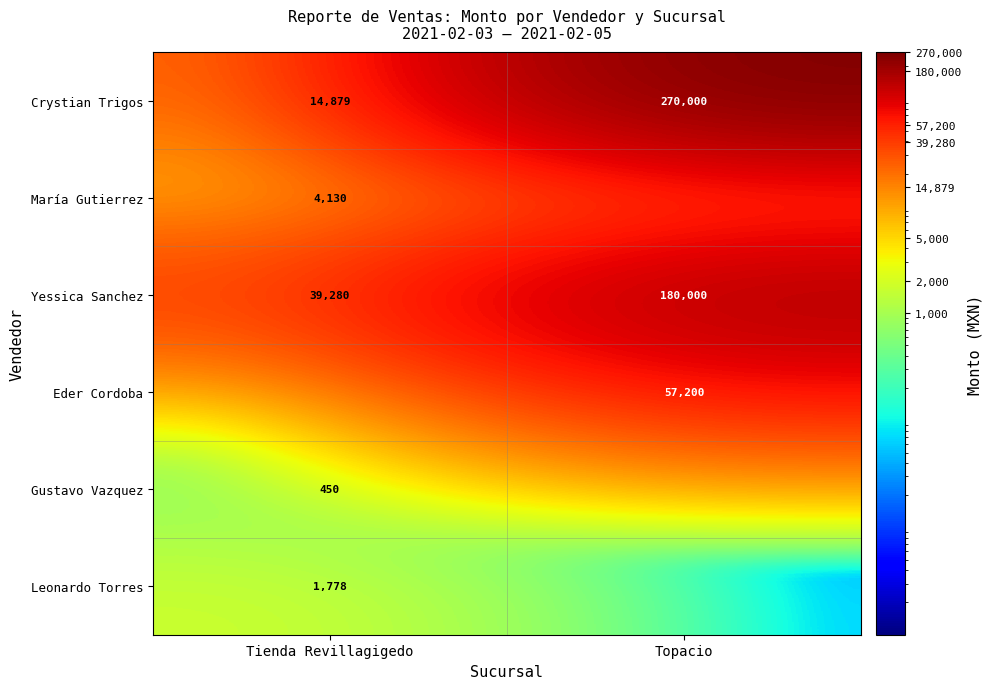

True or false: Eder Cordoba has a value of 57200 at Topacio.

True